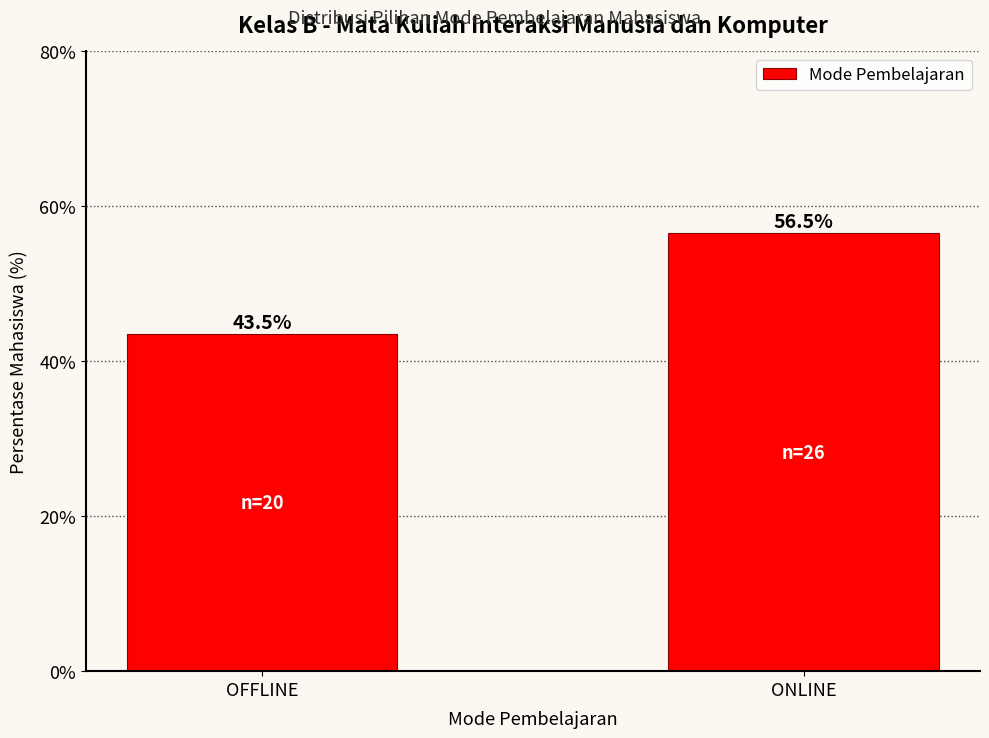

Reading left to right, extract all data points from this chart.

43.5	56.5